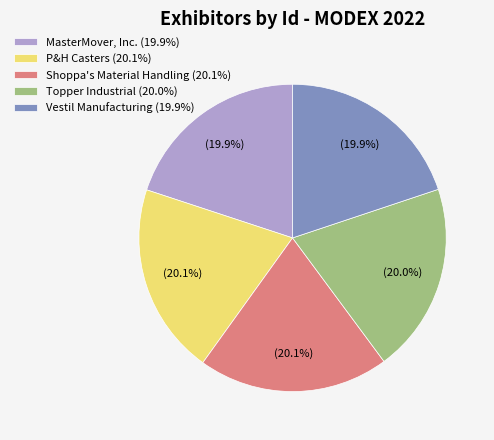

Does MasterMover, Inc. represent more than half of the total?

No